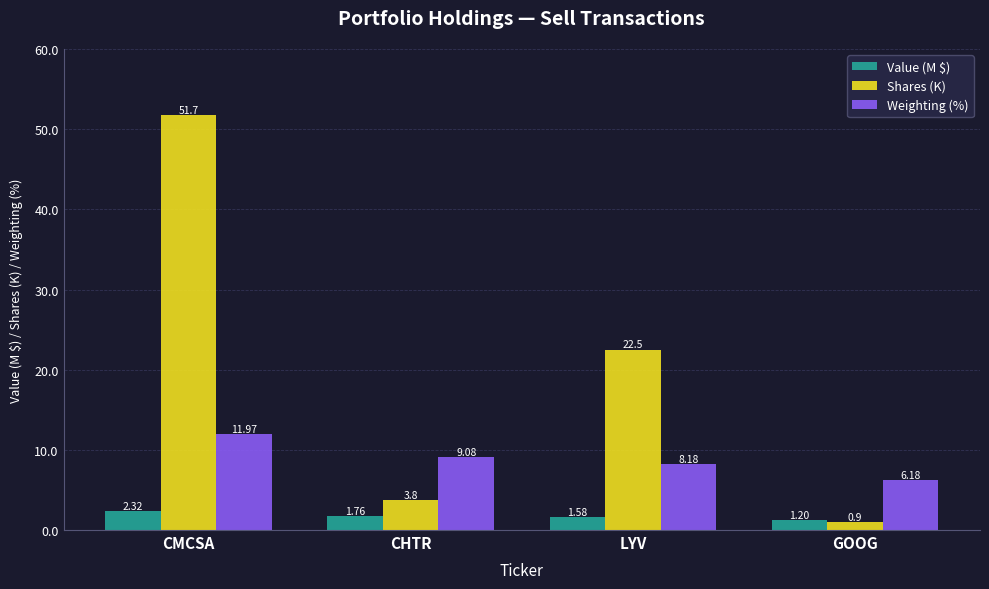

What is the value of the Weighting (%) bar at the 3rd from the left?

8.2